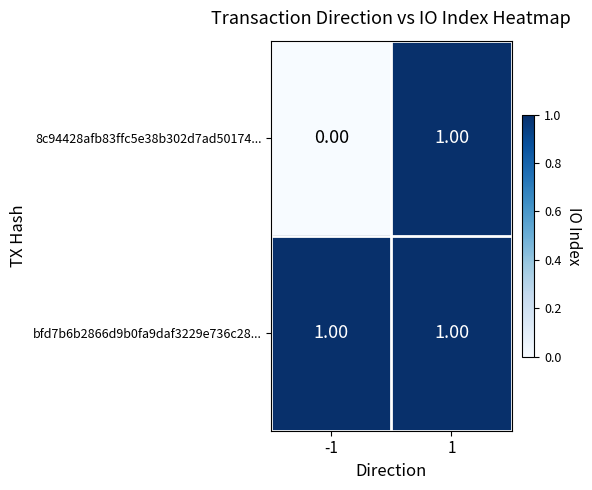

Which series has the widest spread of values?

8c94428afb83ffc5e38b302d7ad50174...